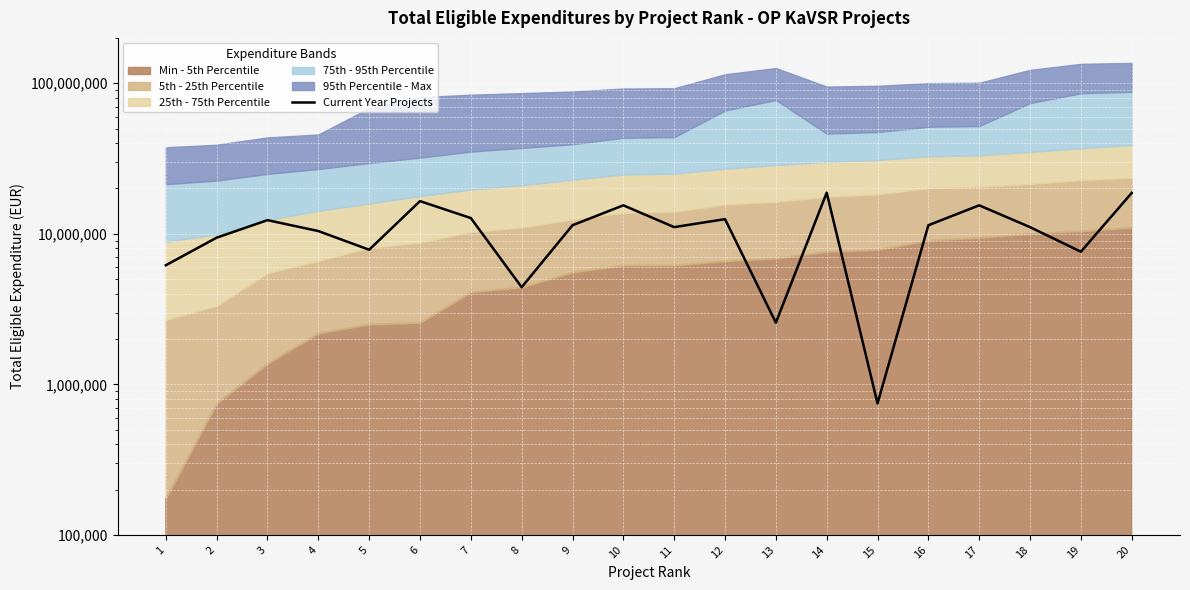

Count the number of values greater than 11394739.

10